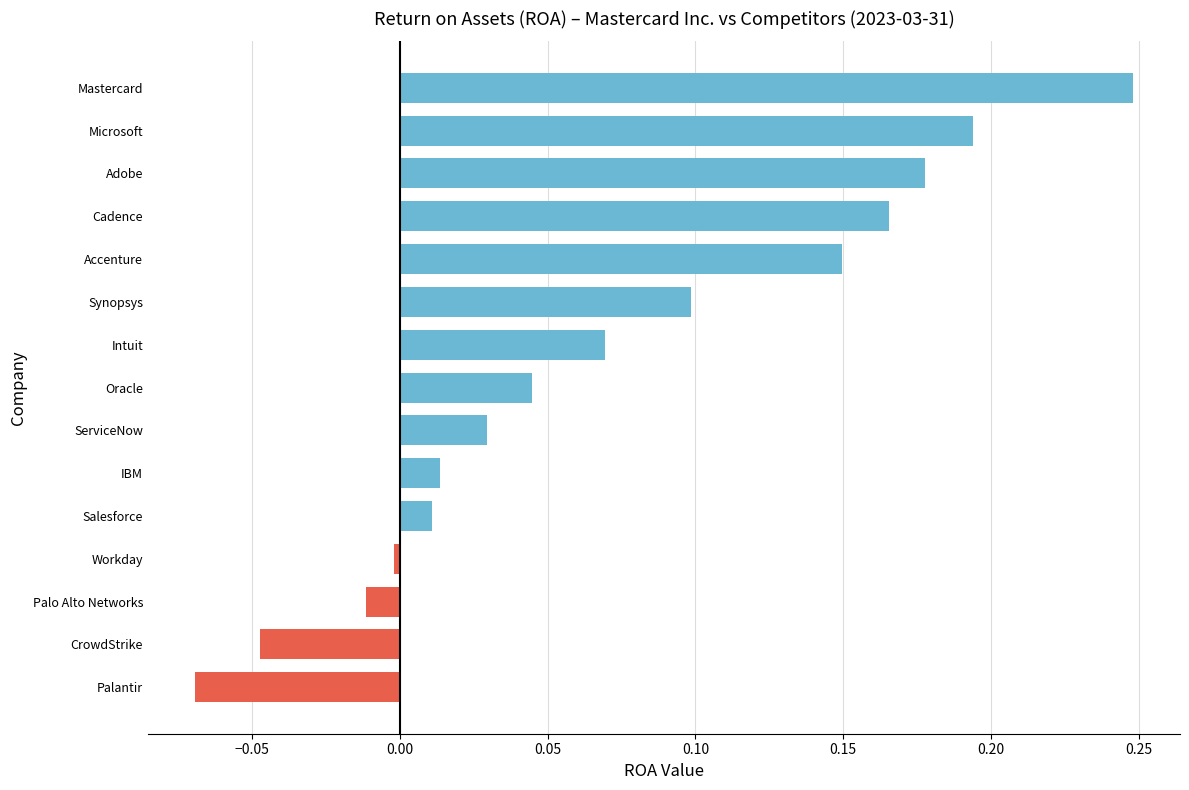

The value at Salesforce is 0.0. True or false?

True